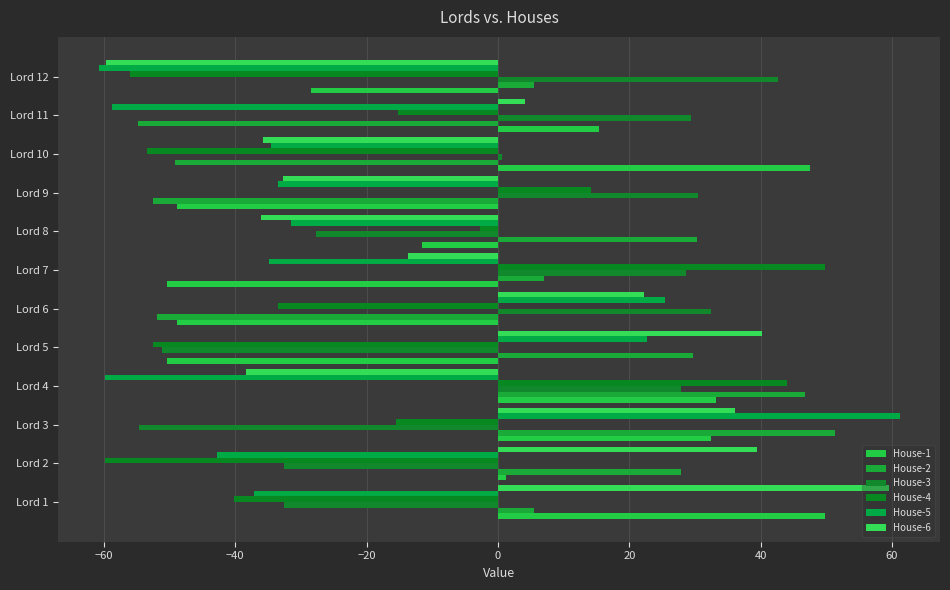

Count the number of categories in the chart.

12